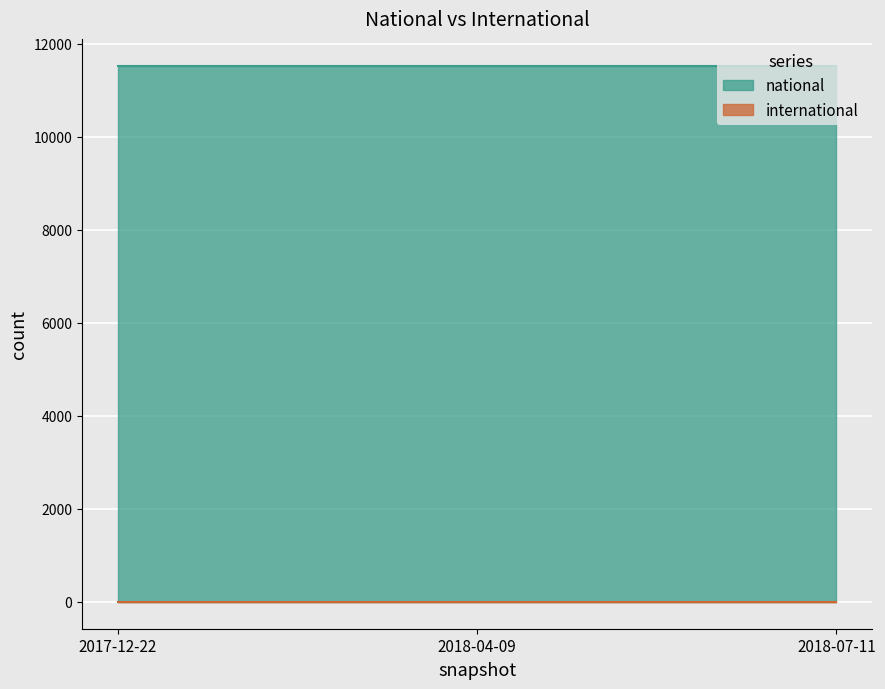

Between 2017-12-22 and 2018-07-11, which series saw the biggest shift?

national